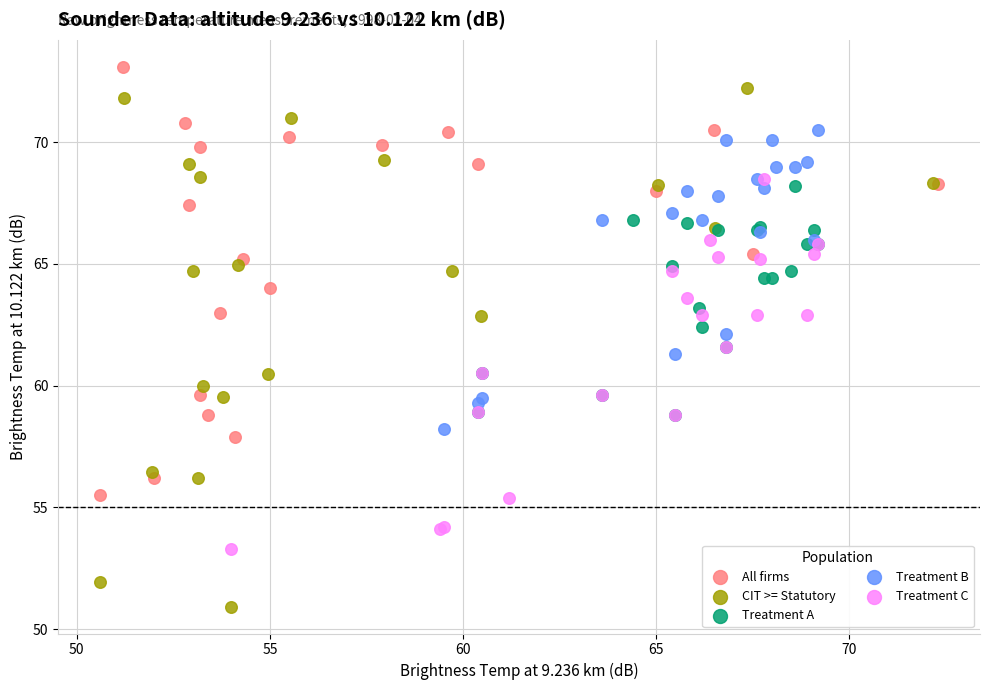

Which series reaches the maximum Y coordinate?

All firms